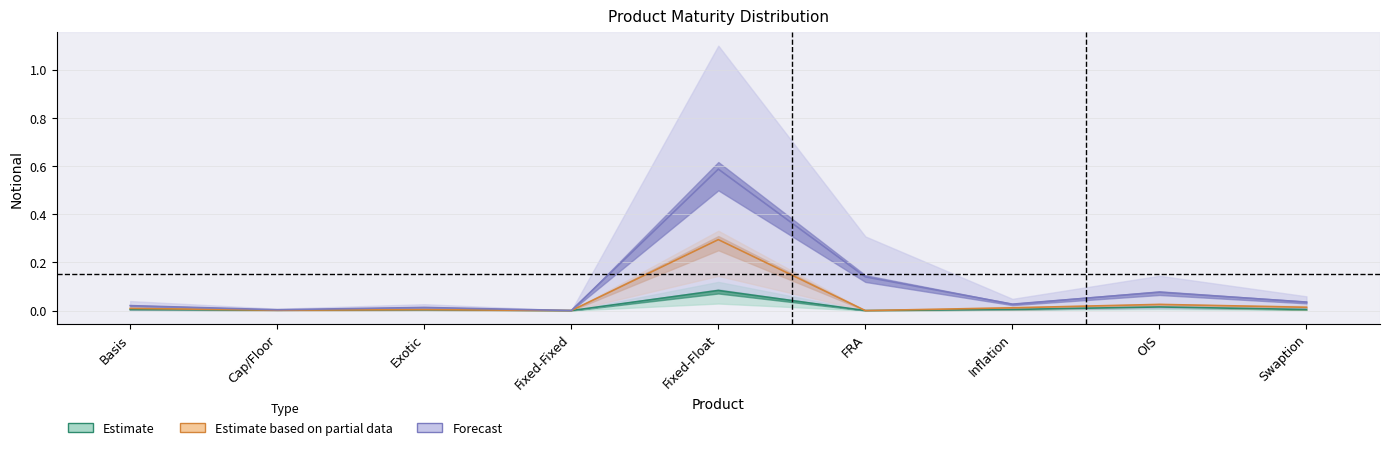

Reading left to right, what are all the values shown in this chart?

6-12: 0.0	0.0	0.0	0.0	0.1	0.0	0.0	0.0	0.0
12-24: 0.0	0.0	0.0	0.0	0.3	0.0	0.0	0.0	0.0
Total: 0.0	0.0	0.0	0.0	0.6	0.1	0.0	0.1	0.0